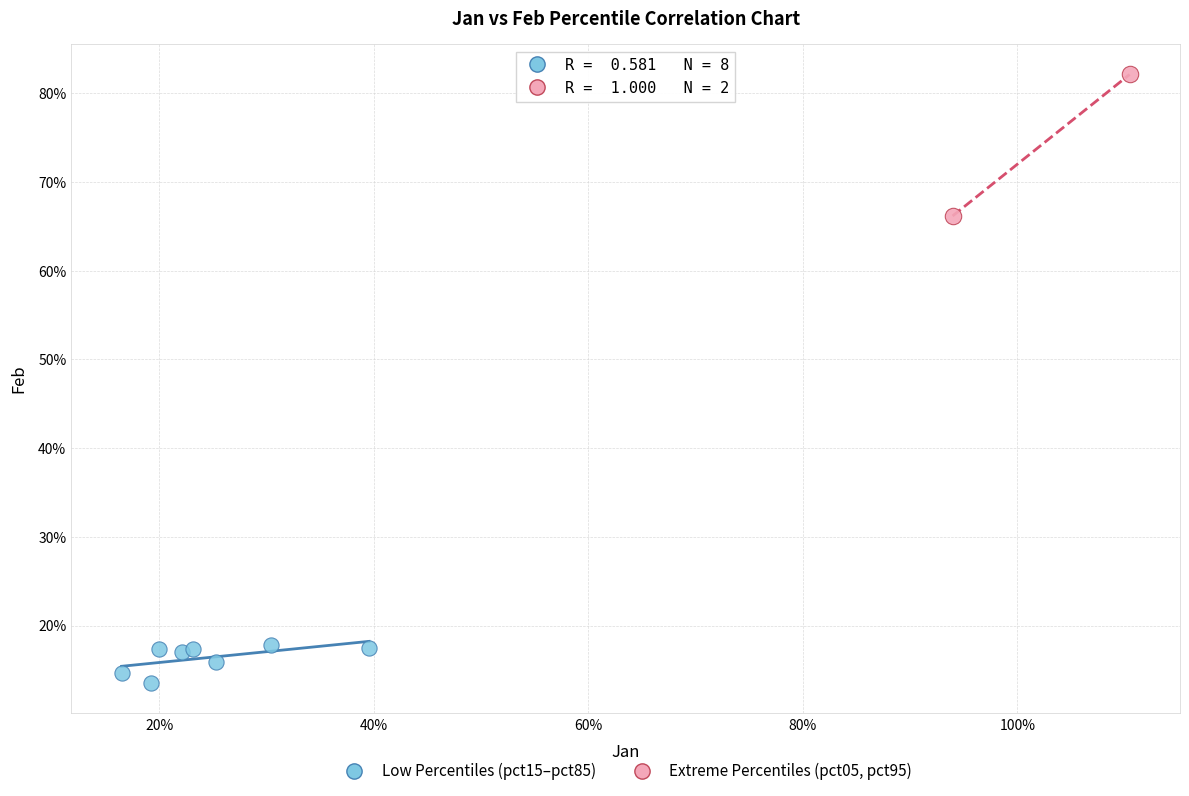

What are all the series names shown in the legend?

Low Percentiles (pct15–pct85), Extreme Percentiles (pct05, pct95)